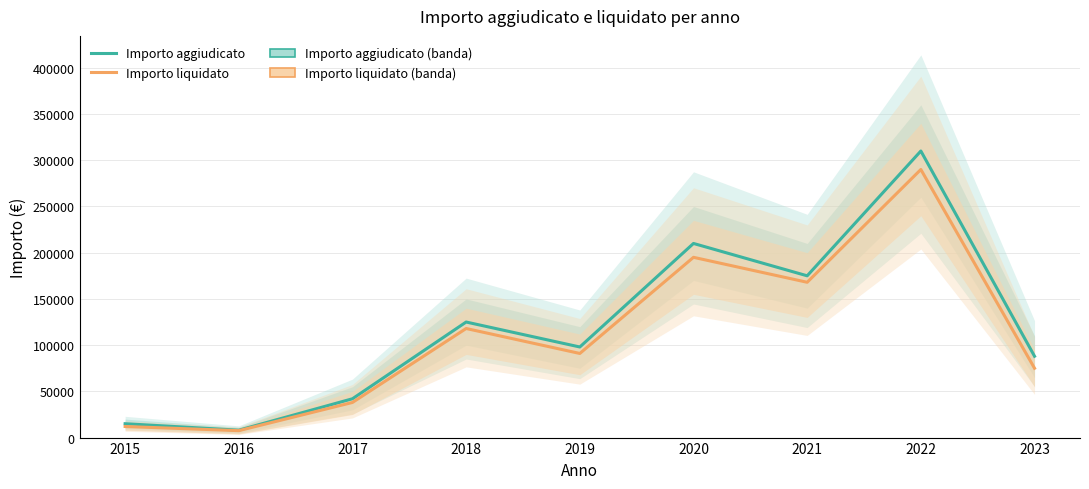

What is the maximum value for Importo liquidato?

290000